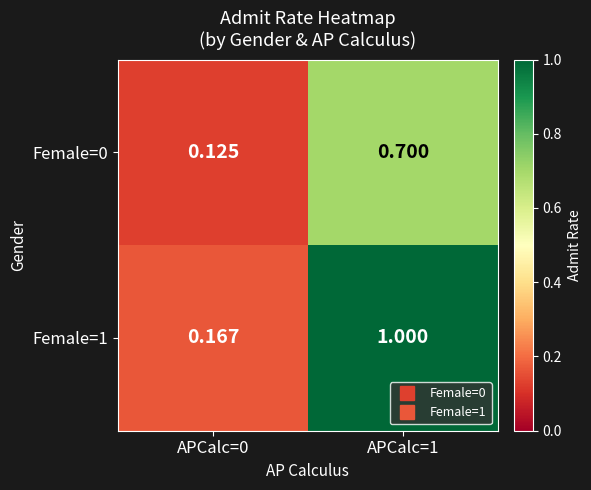

Which series has the widest spread of values?

Female=1